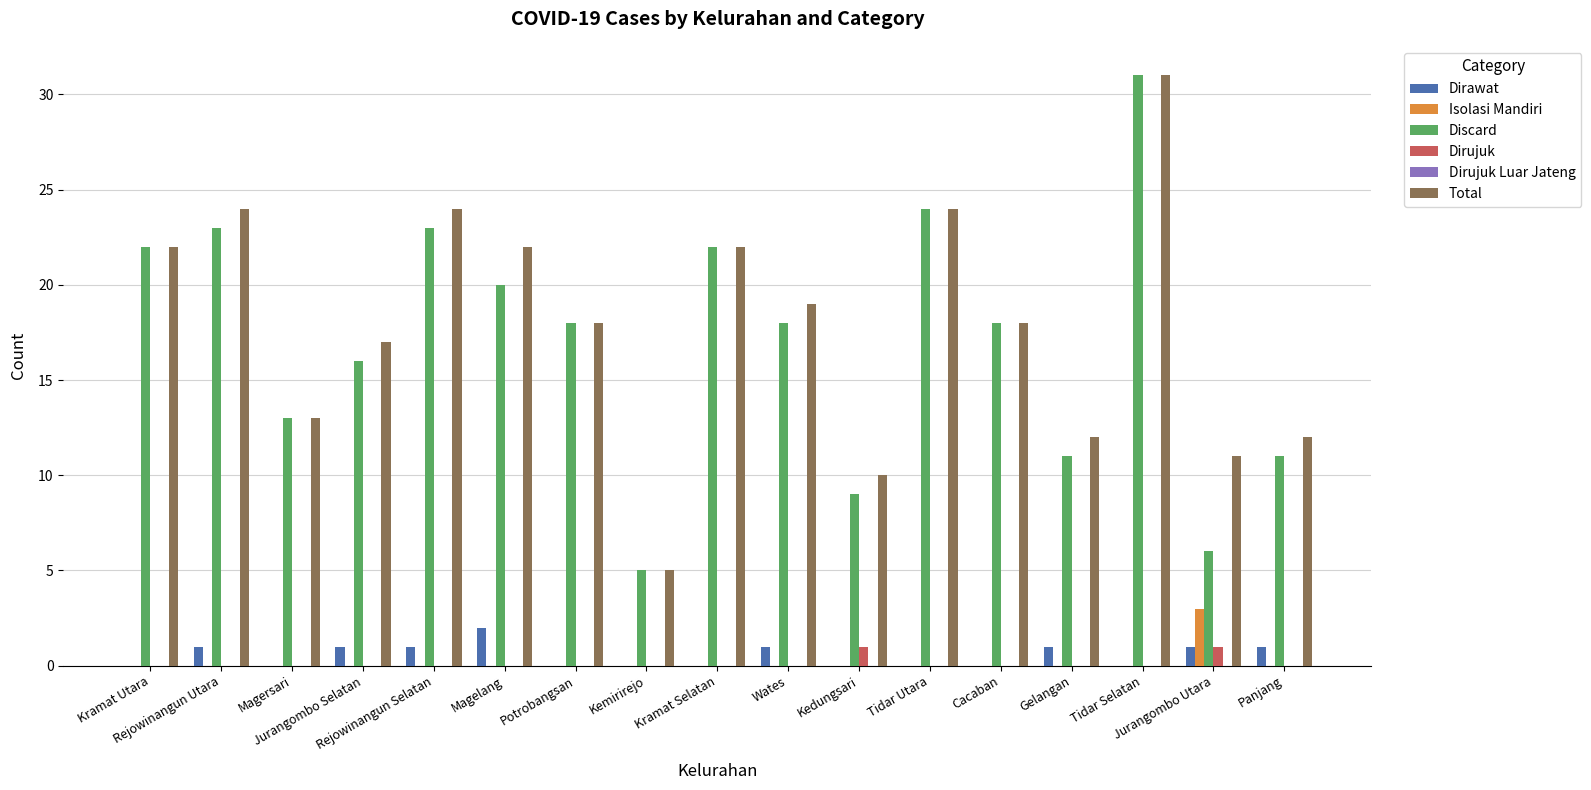

What is the sum of all Discard values?

290